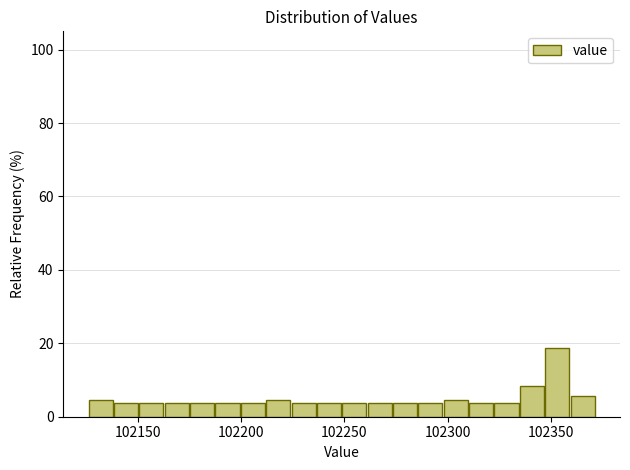

Around what value on the x-axis is the tallest bar? Give the approximate position of its centre, as read against the axis.

102355